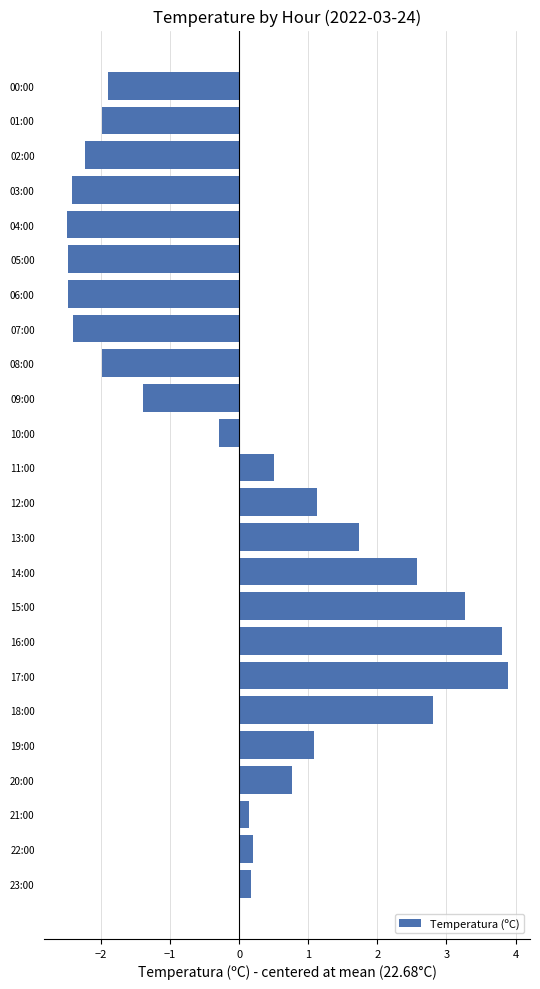

Reading top to bottom, extract all data points from this chart.

00:00=-1.9	01:00=-2.0	02:00=-2.2	03:00=-2.4	04:00=-2.5	05:00=-2.5	06:00=-2.5	07:00=-2.4	08:00=-2.0	09:00=-1.4	10:00=-0.3	11:00=0.5	12:00=1.1	13:00=1.7	14:00=2.6	15:00=3.3	16:00=3.8	17:00=3.9	18:00=2.8	19:00=1.1	20:00=0.8	21:00=0.1	22:00=0.2	23:00=0.2